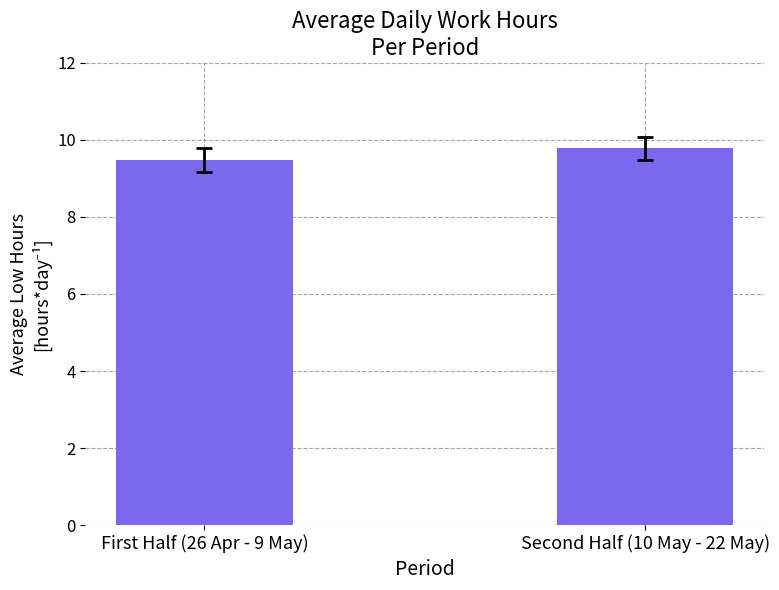

What is the smallest value displayed?

9.5